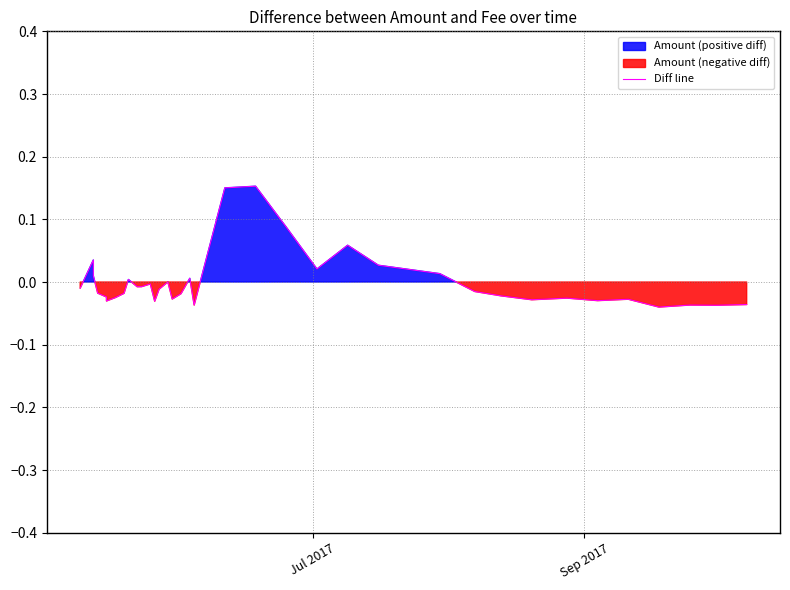

What is the difference between the second highest and second lowest values?

0.2